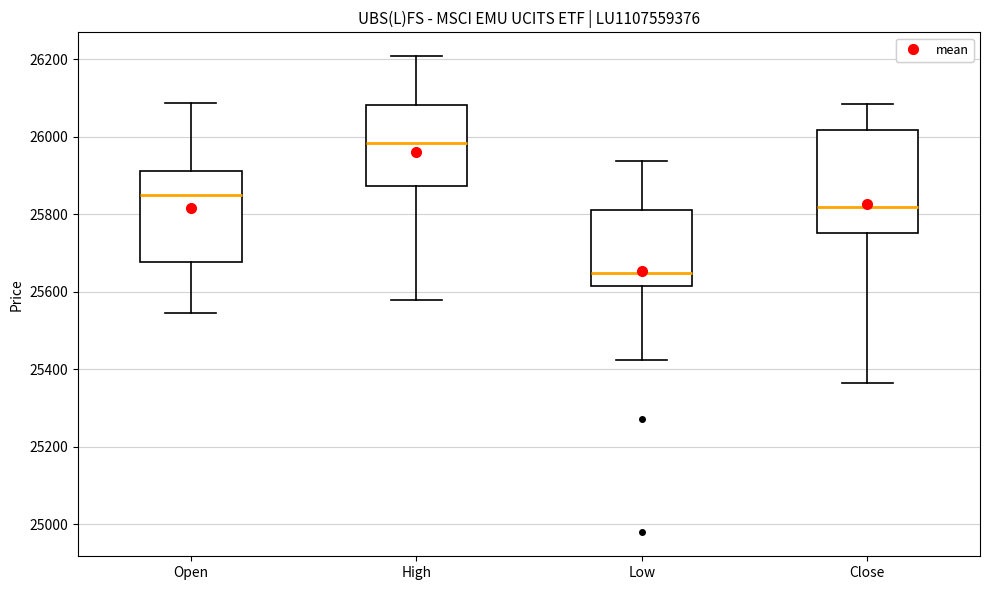

Reading left to right, read every box against the y-axis: the position of its median line, the range the box covers, and the ends of its whiskers. The values are not printed on the chart, so give them approximately, as read against the axis.

Open: median 25860, box 25680 to 25920, whiskers 25540 to 26080
High: median 25980, box 25880 to 26080, whiskers 25580 to 26200
Low: median 25640, box 25620 to 25820, whiskers 25420 to 25940
Close: median 25820, box 25760 to 26020, whiskers 25360 to 26080